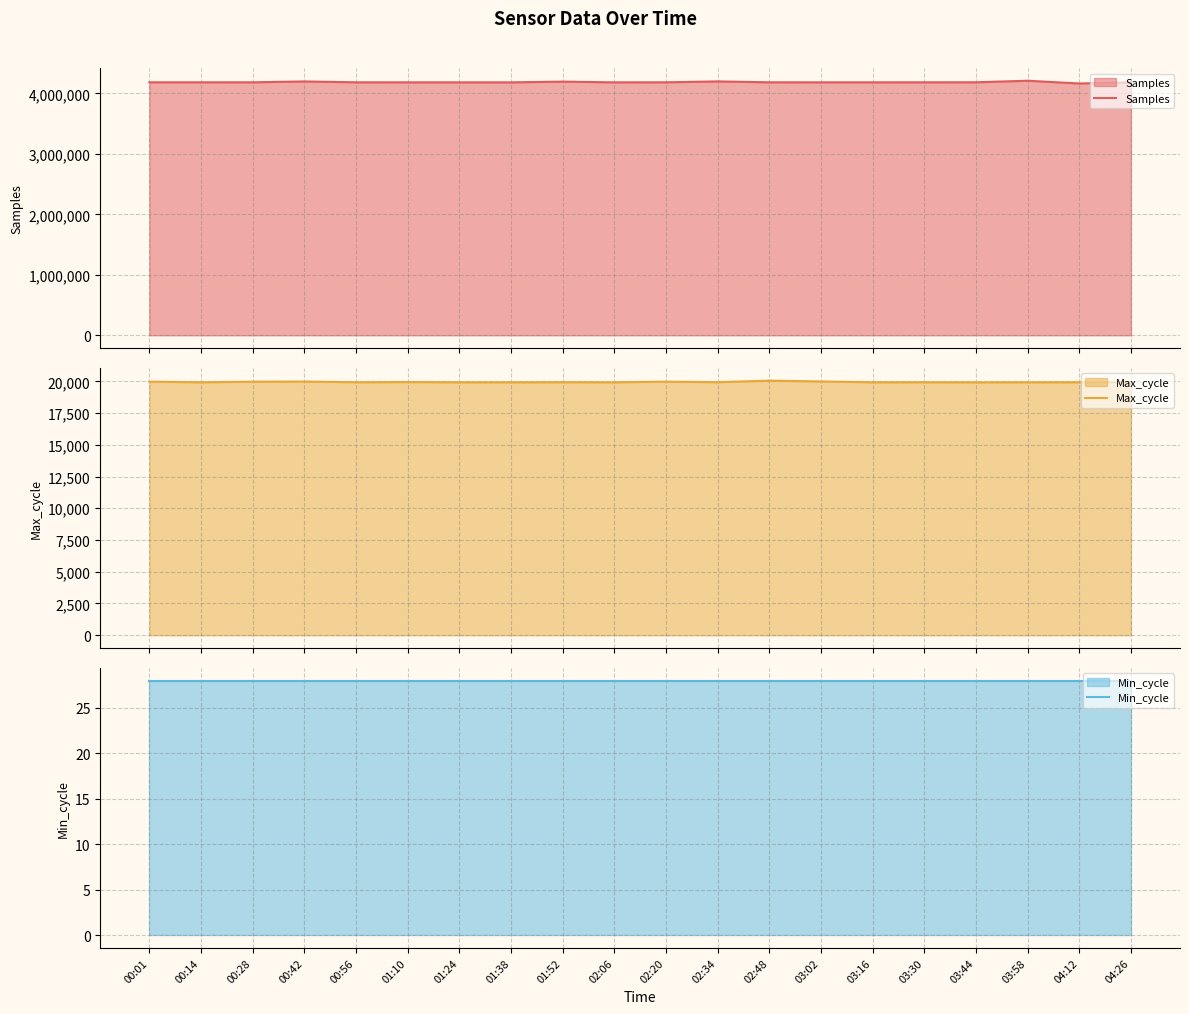

Which category has the lowest value in the Max_cycle series?

03:44